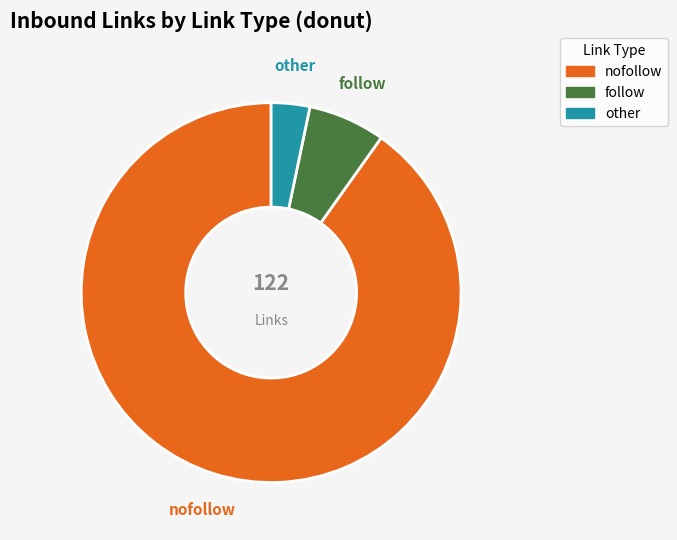

What is the majority slice?

nofollow